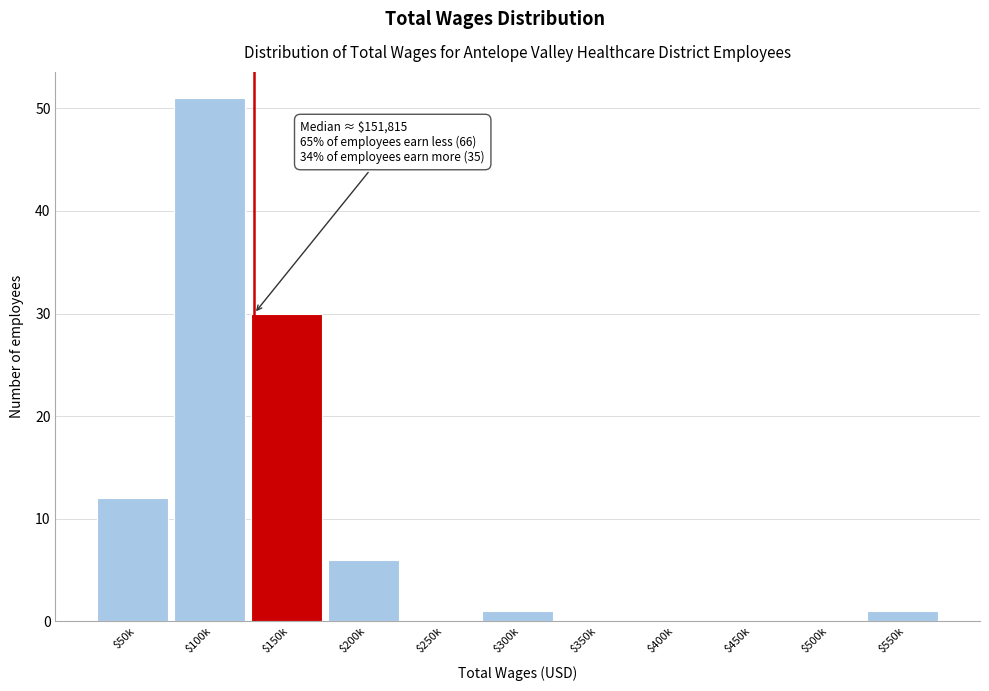

The value at $450k is -27. True or false?

False